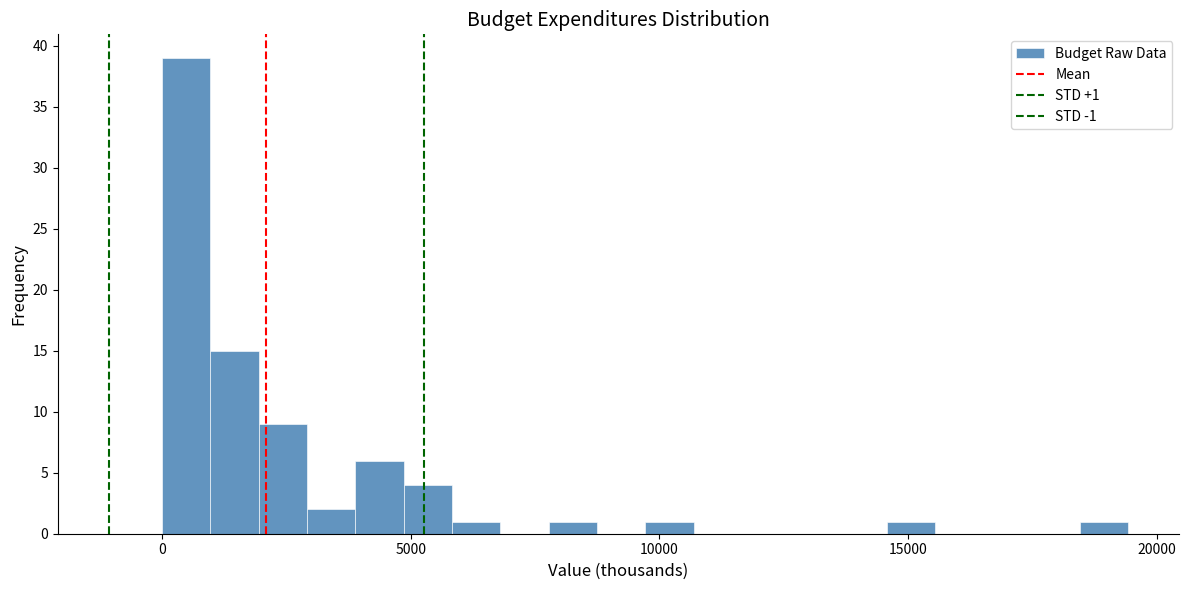

Read against the x-axis, roughly where is the centre of the tallest bar?

500